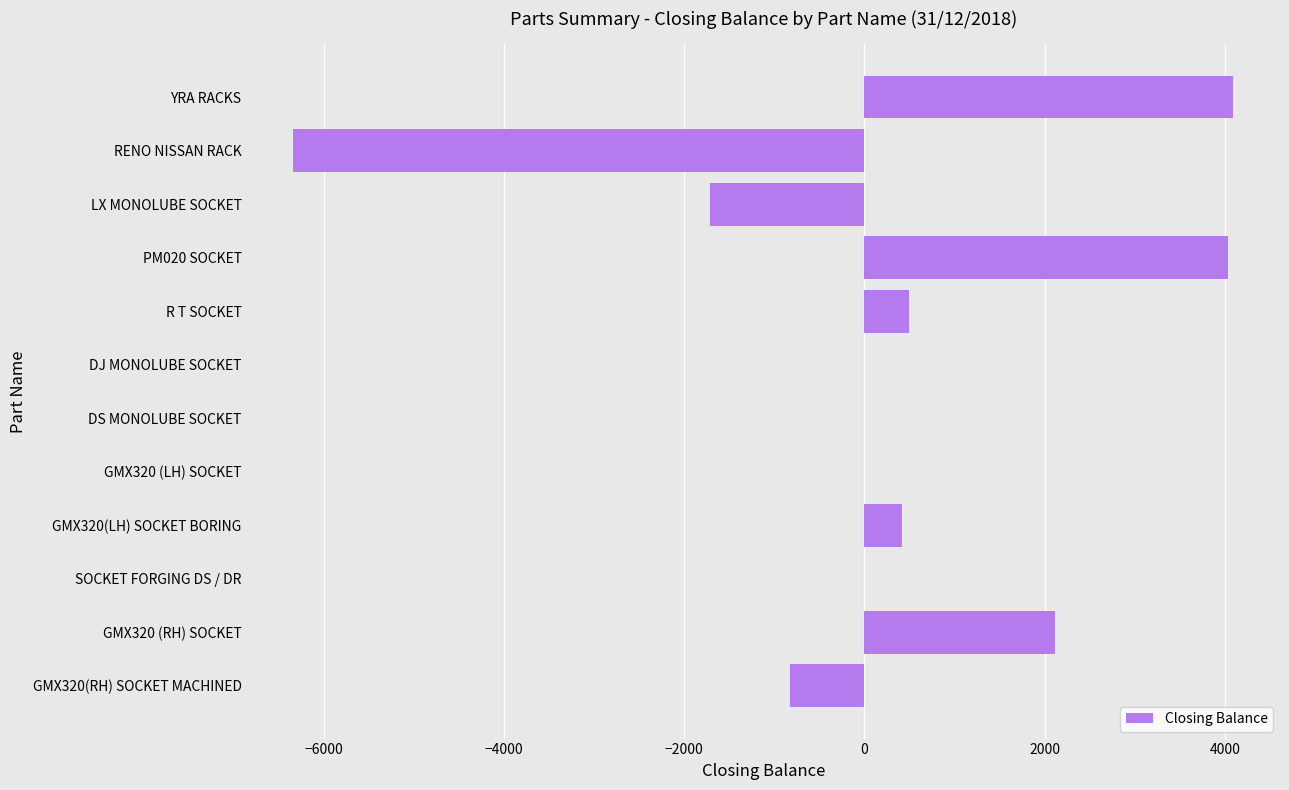

What is the maximum value shown in the chart?

4090